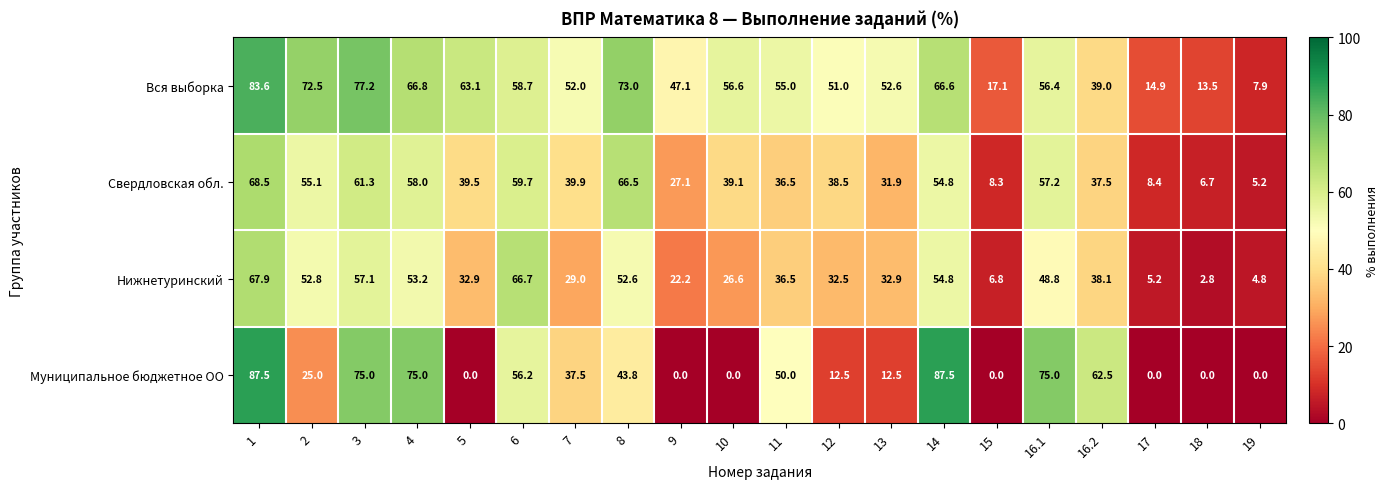

Where is Вся выборка nearest to the value 45?

9